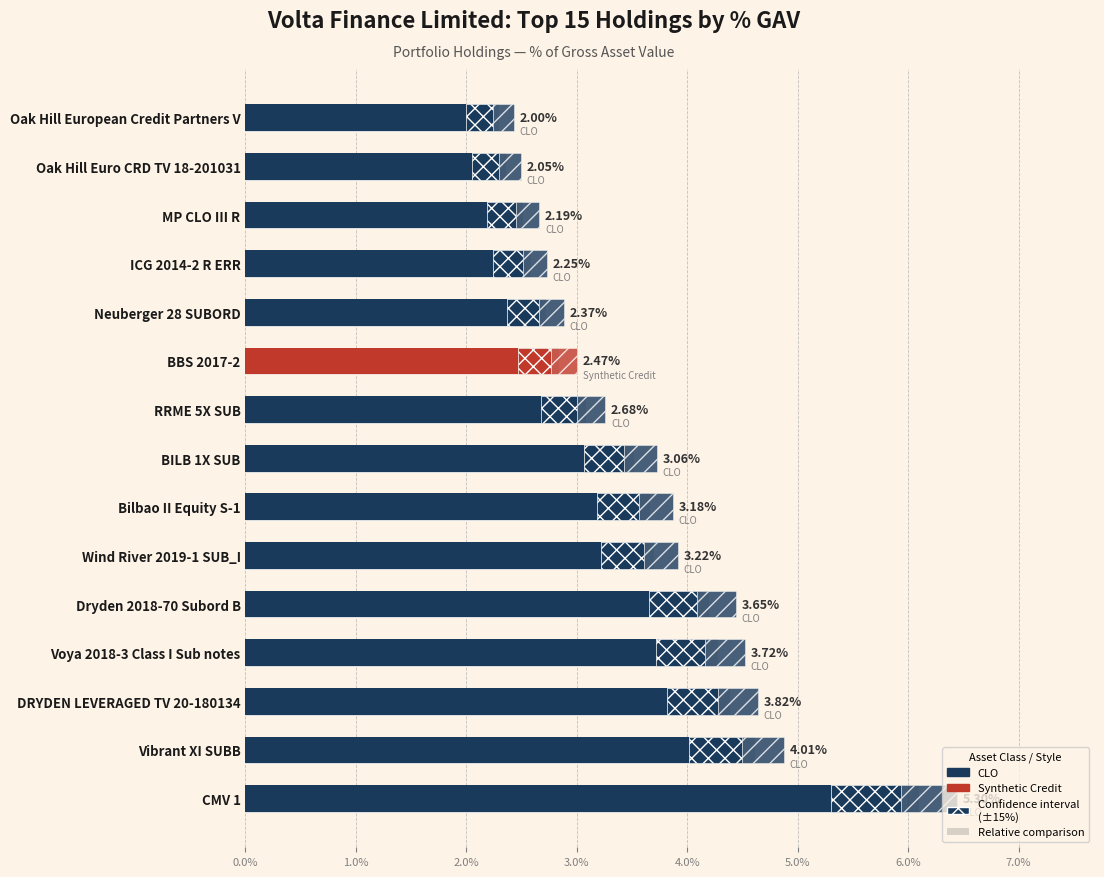

Reading left to right, transcribe all the data shown in this chart.

CMV 1=0.1	Vibrant XI SUBB=0.0	DRYDEN LEVERAGED TV 20-180134=0.0	Voya 2018-3 Class I Sub notes=0.0	Dryden 2018-70 Subord B=0.0	Wind River 2019-1 SUB_I=0.0	Bilbao II Equity S-1=0.0	BILB 1X SUB=0.0	RRME 5X SUB=0.0	BBS 2017-2=0.0	Neuberger 28 SUBORD=0.0	ICG 2014-2 R ERR=0.0	MP CLO III R=0.0	Oak Hill Euro CRD TV 18-201031=0.0	Oak Hill European Credit Partners V=0.0